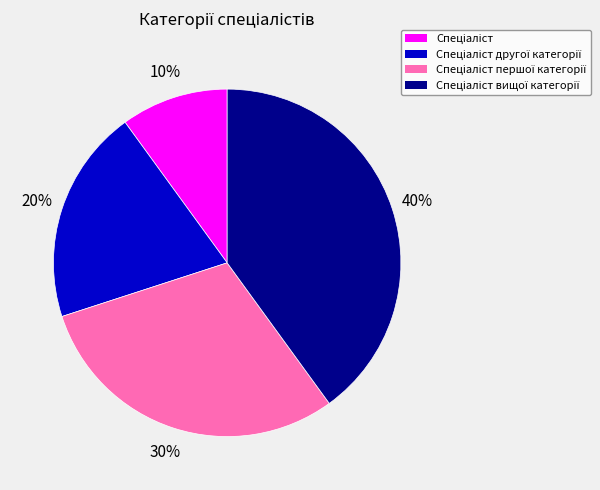

To the nearest percent, what is the average slice percentage?

25%